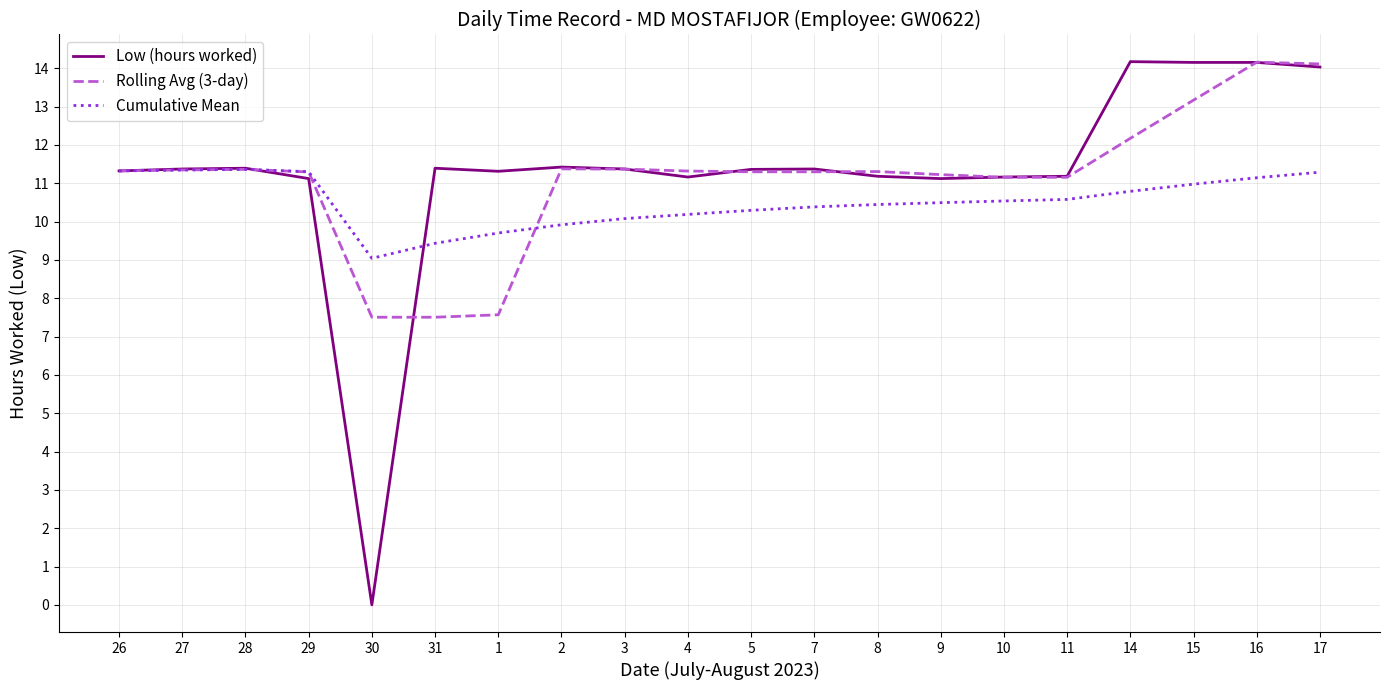

What position from the left is 16?

19